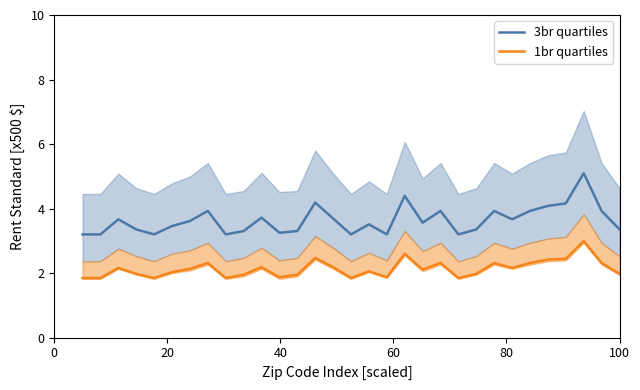

What is the value of the 3br quartiles point at the 28th from the left?

4.2